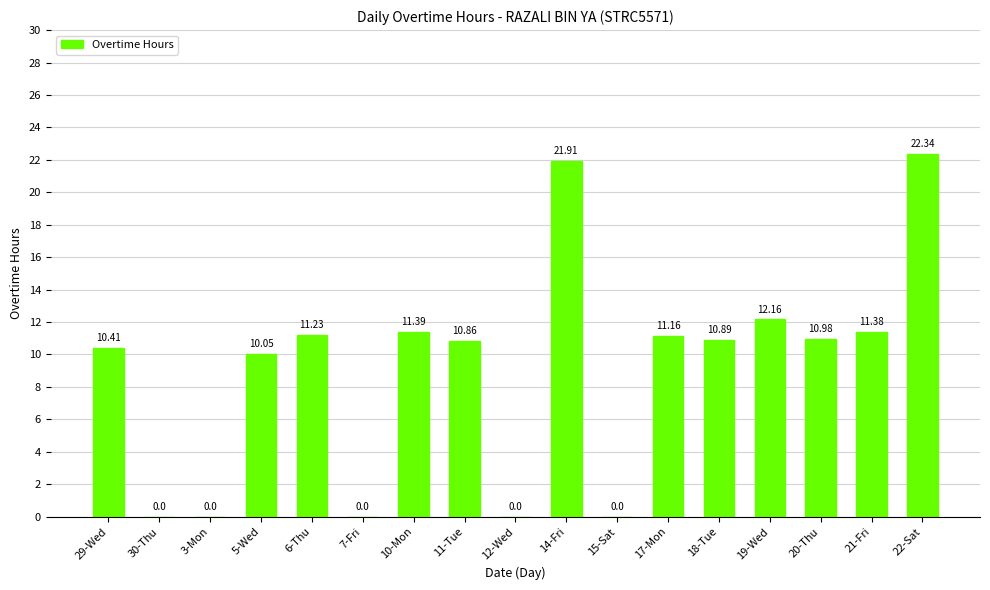

What is the change in value from 14-Fri to 15-Sat?

-21.9